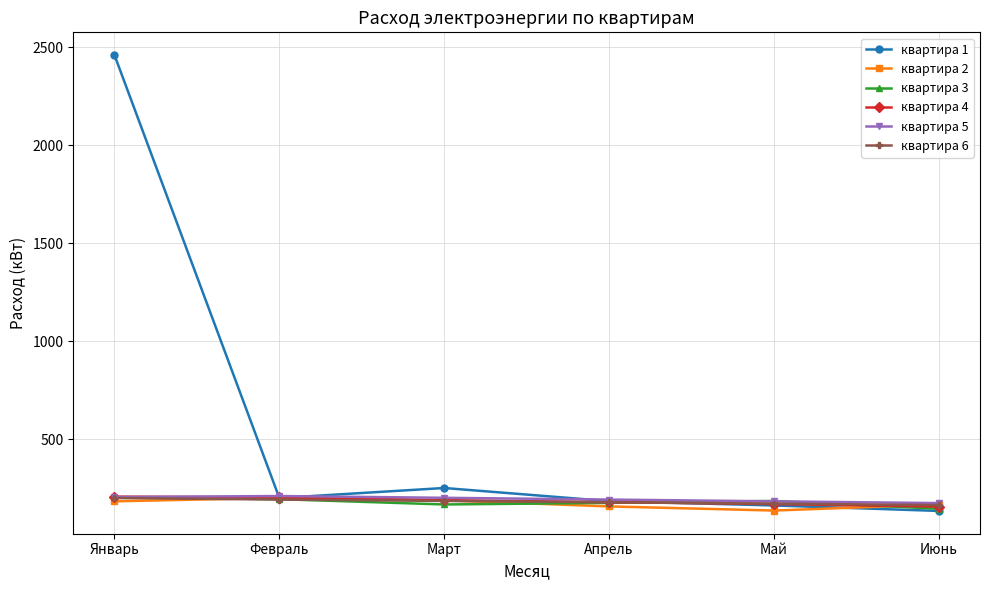

Where is квартира 1 nearest to the value 1297?

Март